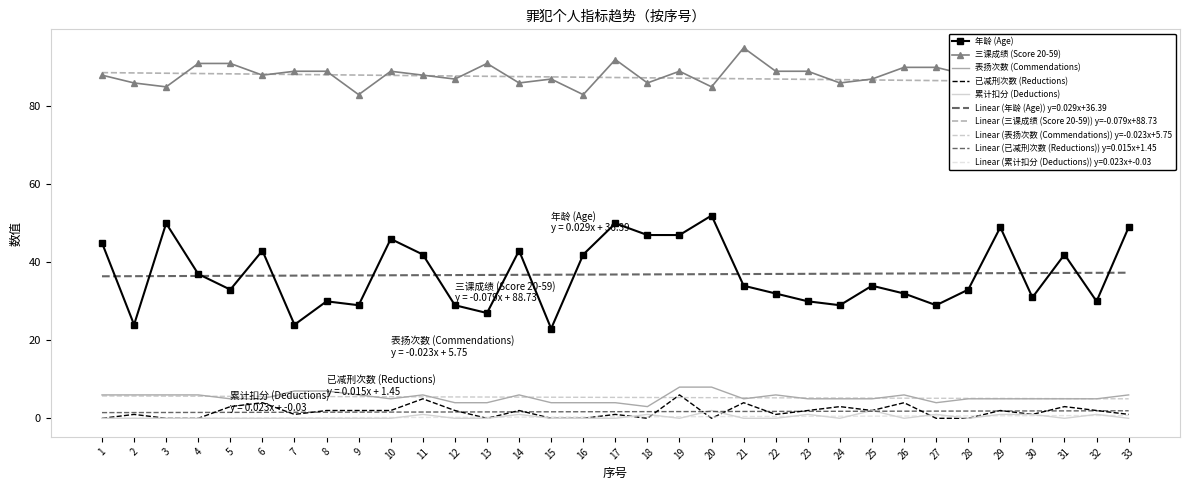

Which series changed the most between 1 and 11?

已减刑次数